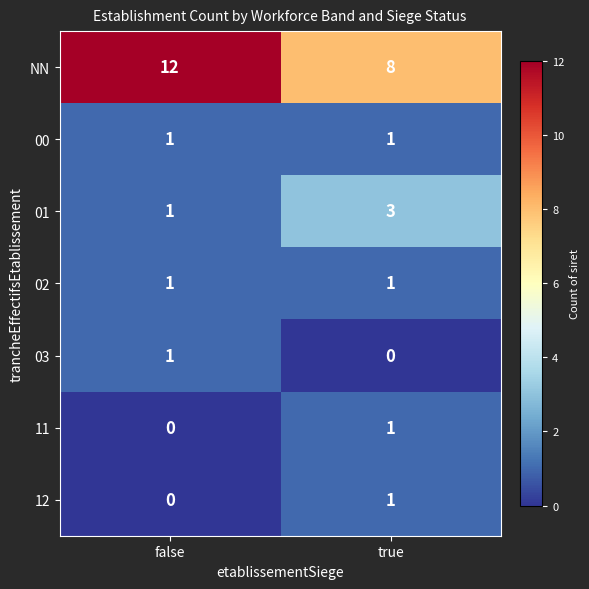

At which category is the sum across all series the highest?

false